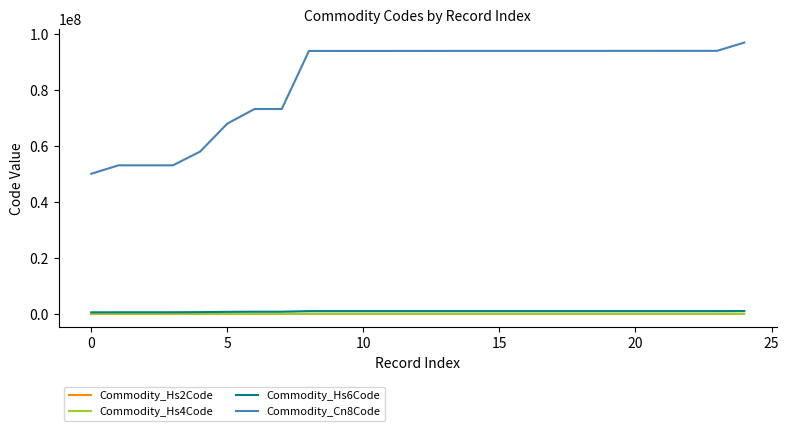

Which series has the largest range (max minus min)?

Commodity_Cn8Code